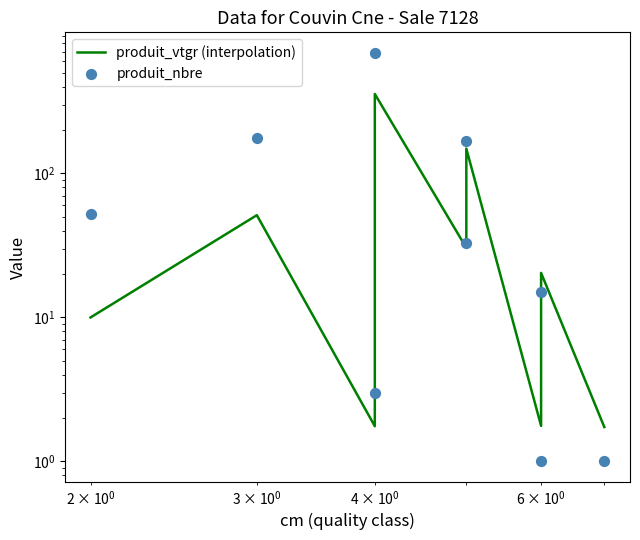

What are all the series names shown in the legend?

produit_vtgr (interpolation), produit_nbre